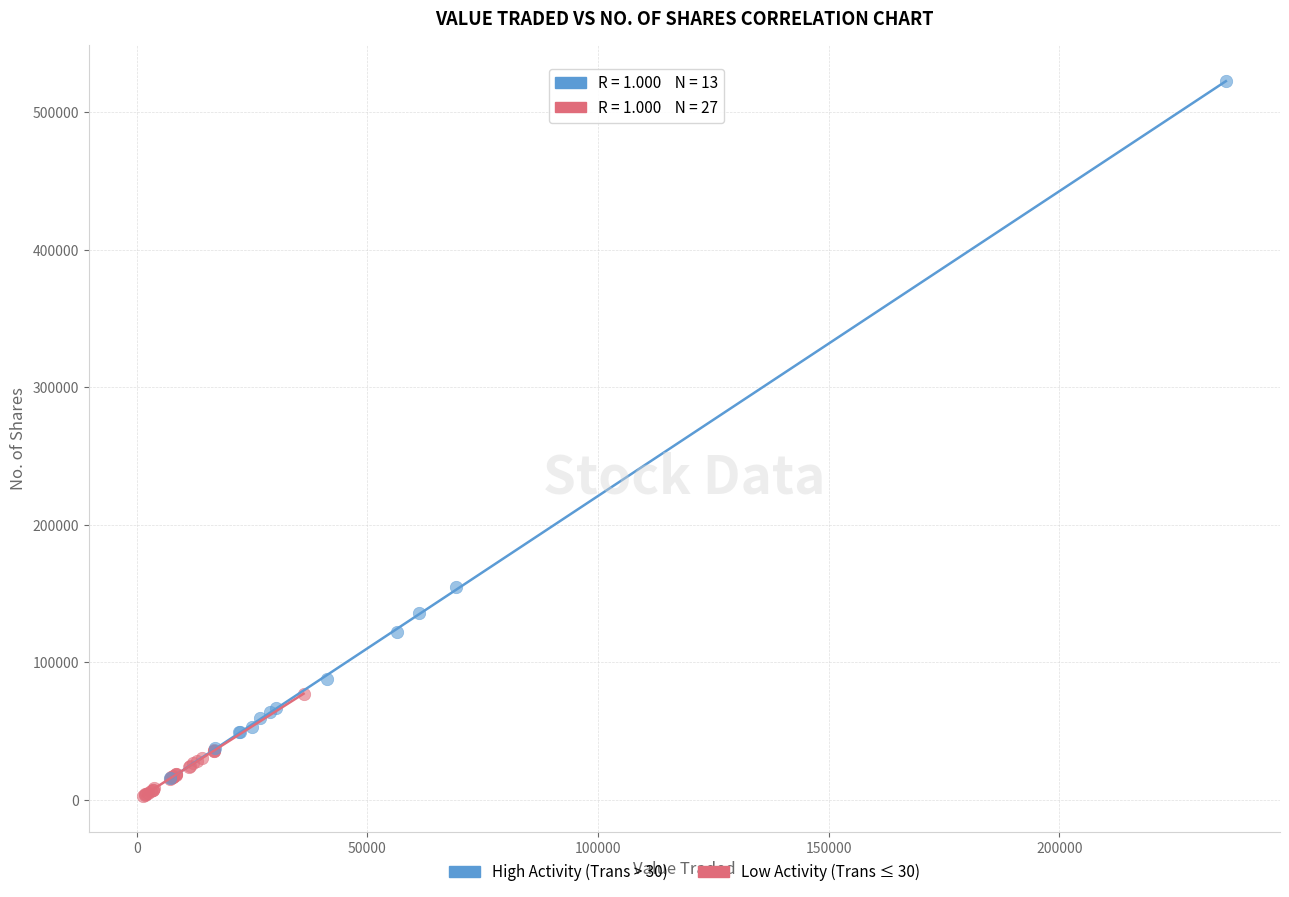

Which series has the widest spread of Y values?

High Activity (Trans > 30)